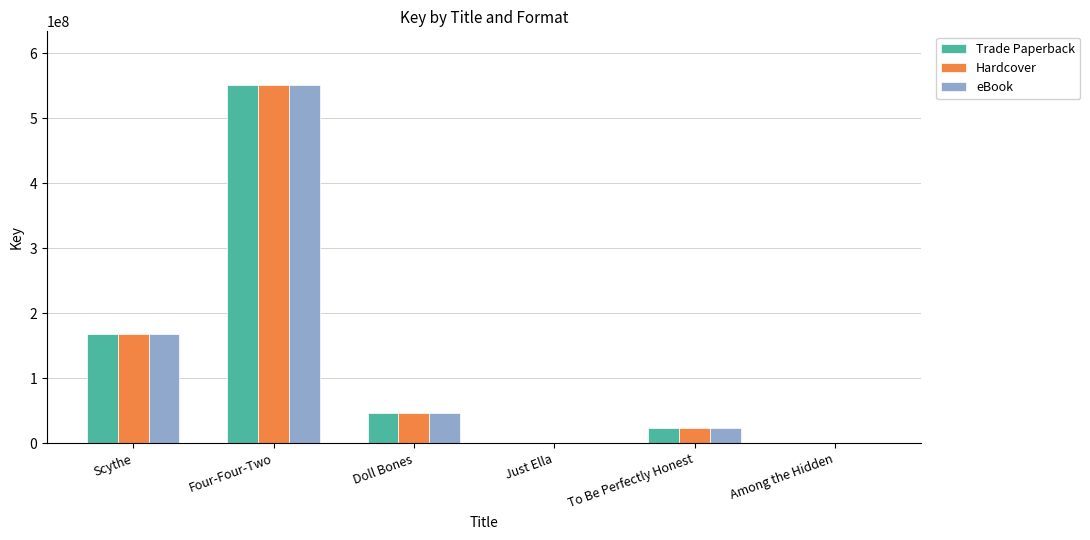

The value of Trade Paperback at Scythe is 168081974. True or false?

True